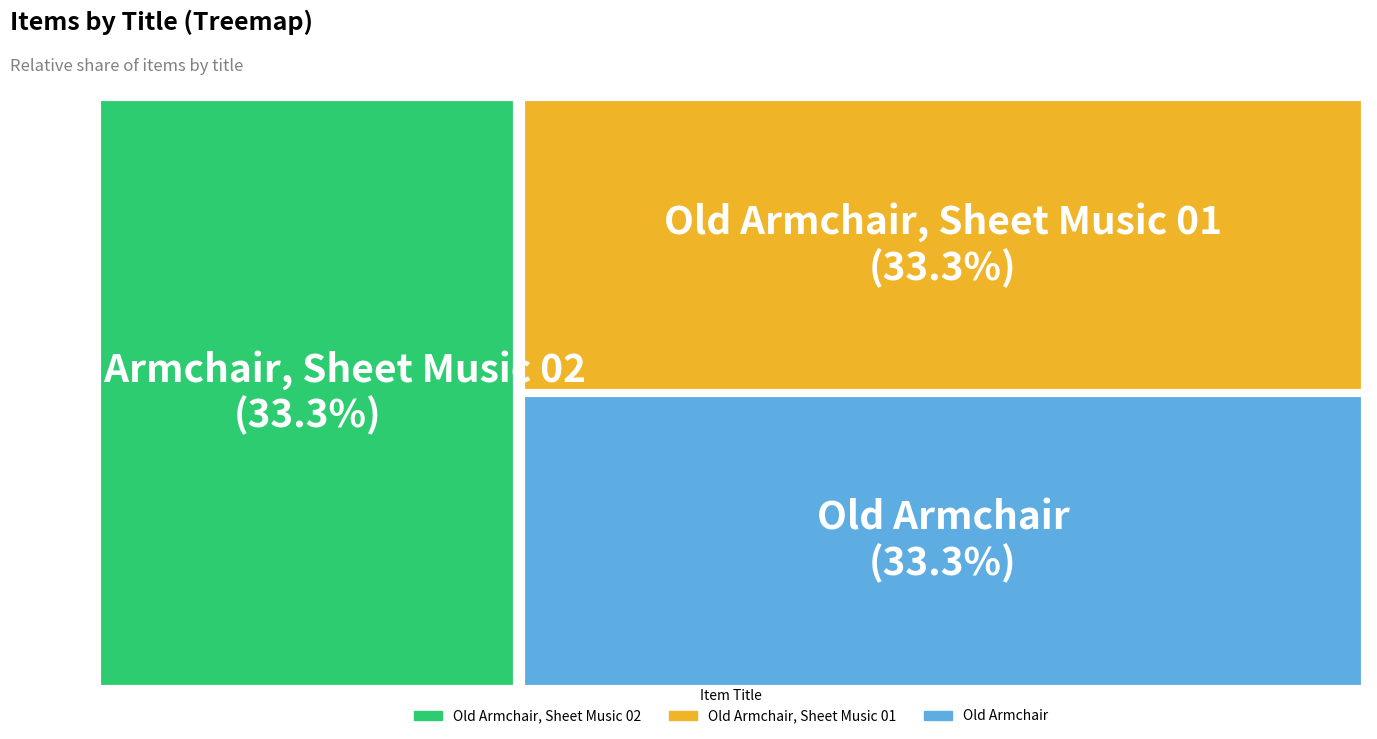

Which slice is the smallest?

Old Armchair